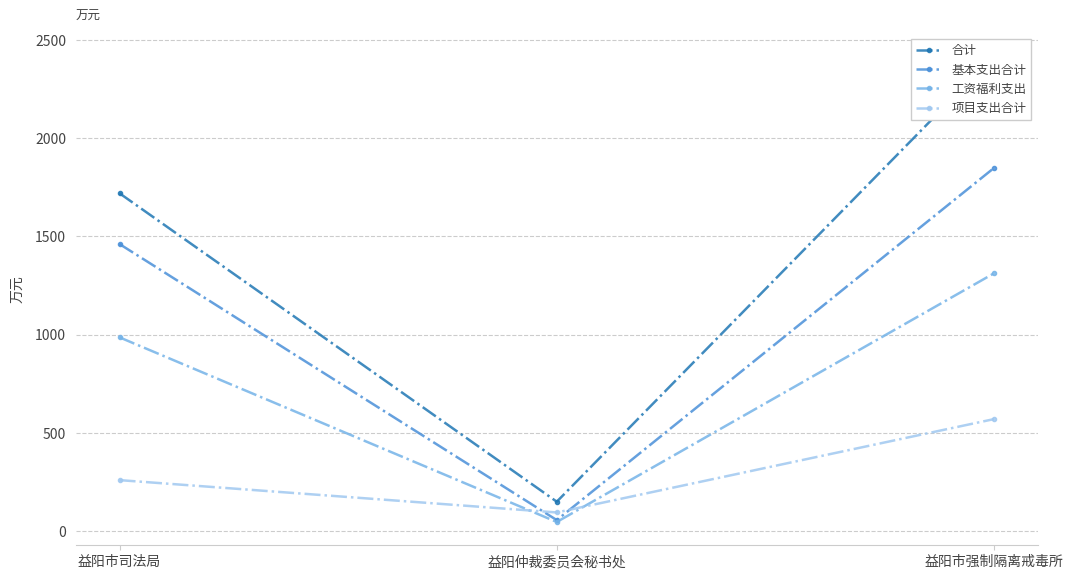

Which series has the widest spread of values?

合计